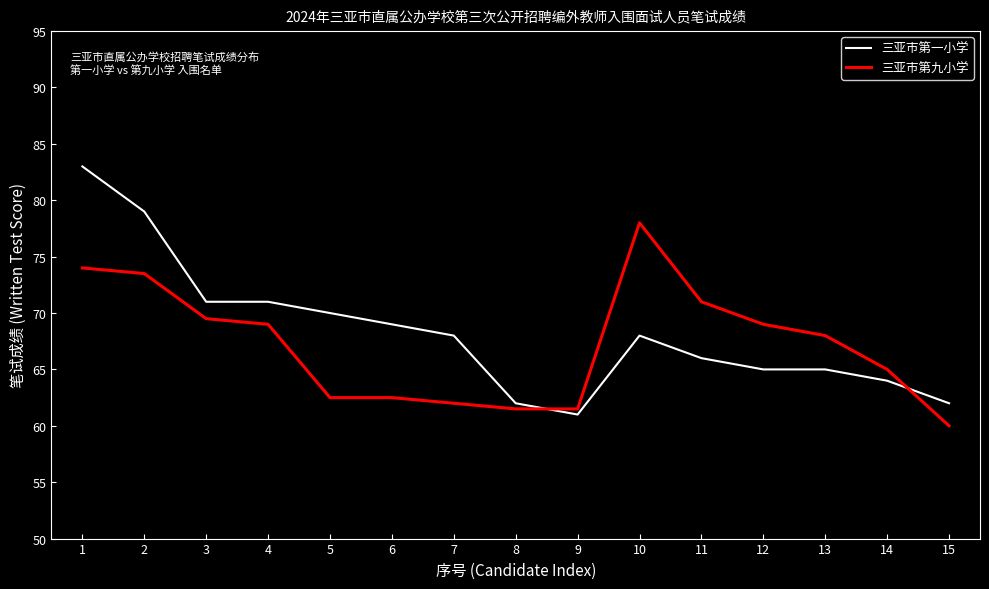

List the series in order of their overall mean, lowest first.

三亚市第九小学, 三亚市第一小学